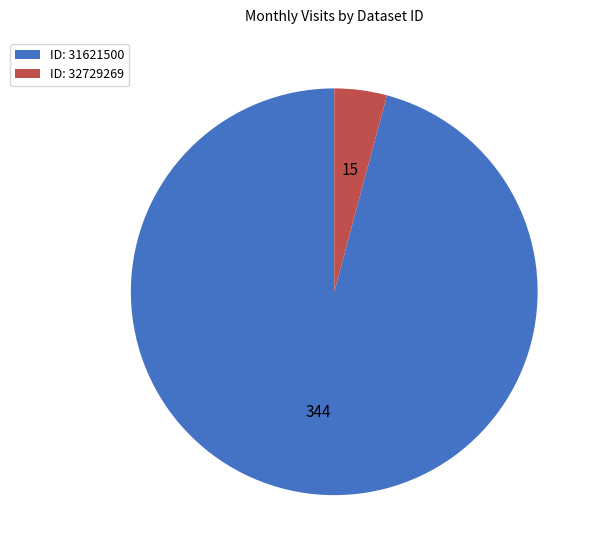

Which slice is the smallest?

ID: 32729269